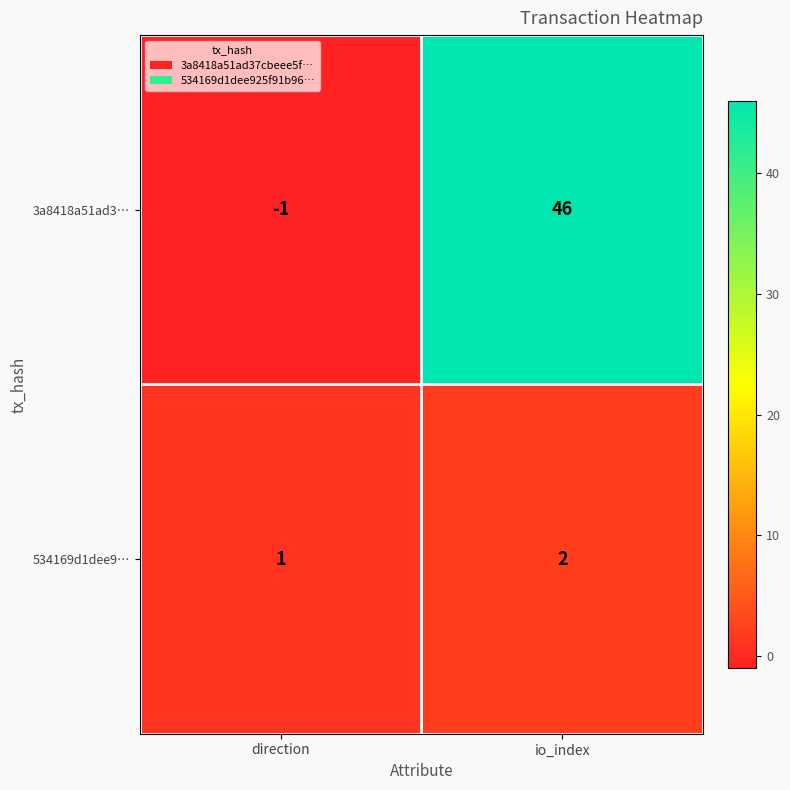

At how many categories does at least one series exceed 44?

1